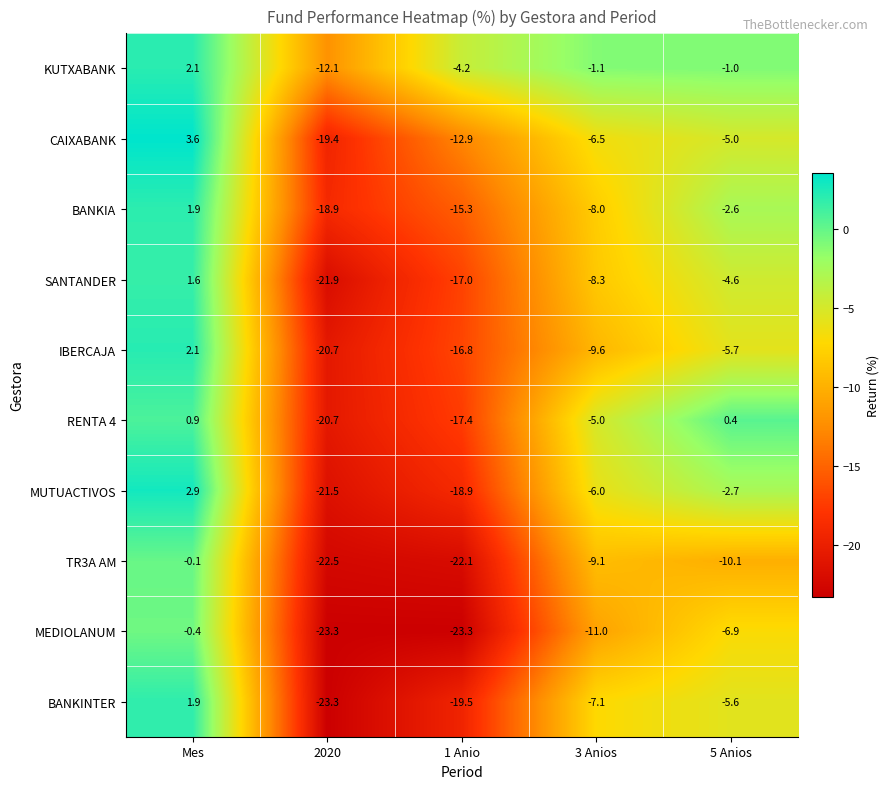

What value does the RENTA 4 series have at 3 Anios?

-5.0